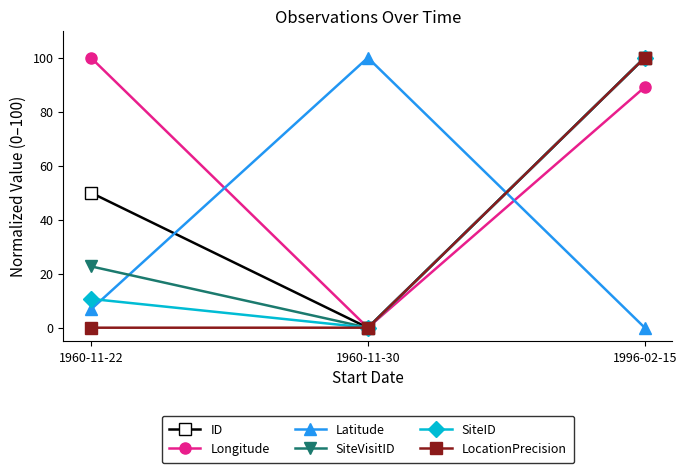

The SiteVisitID series shows 30.7 at 1960-11-22. True or false?

False